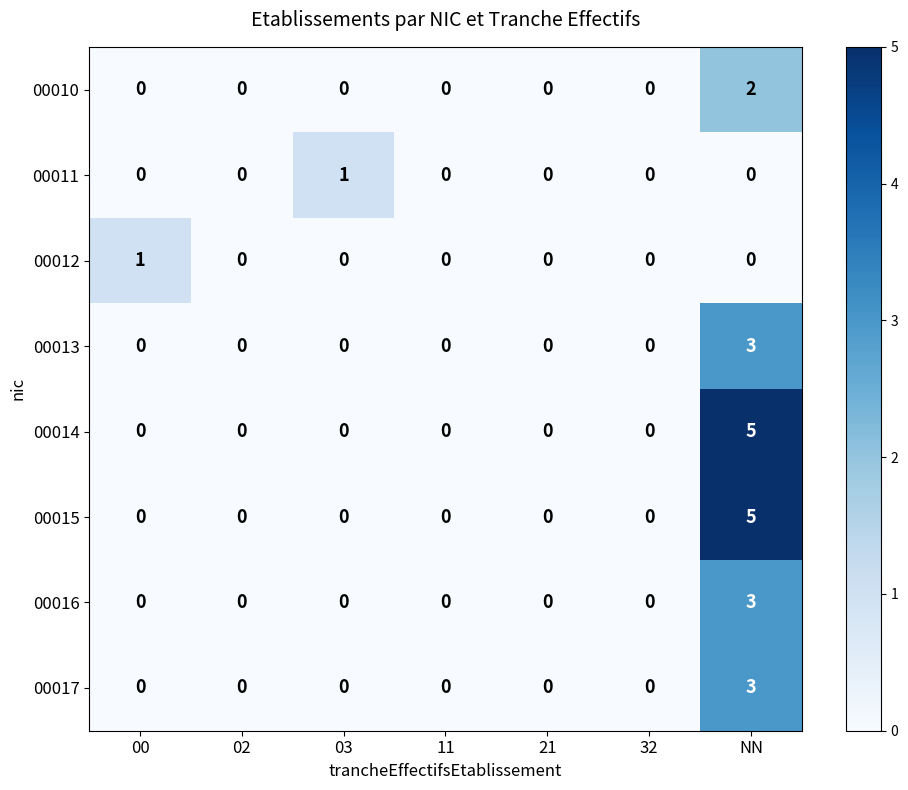

At which category is the sum across all series the highest?

NN